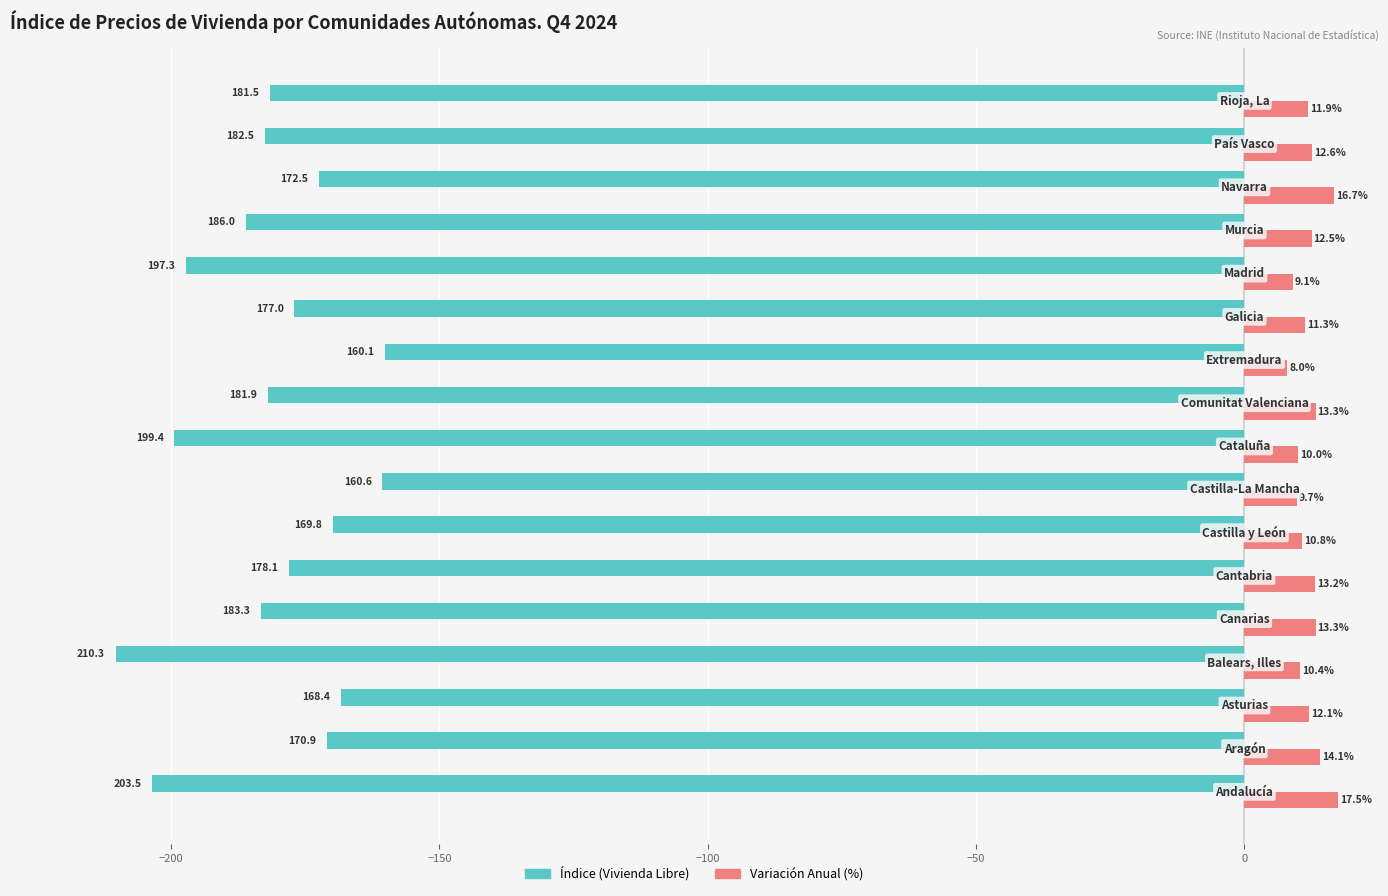

Which series has the largest range (max minus min)?

Índice (Vivienda Libre)